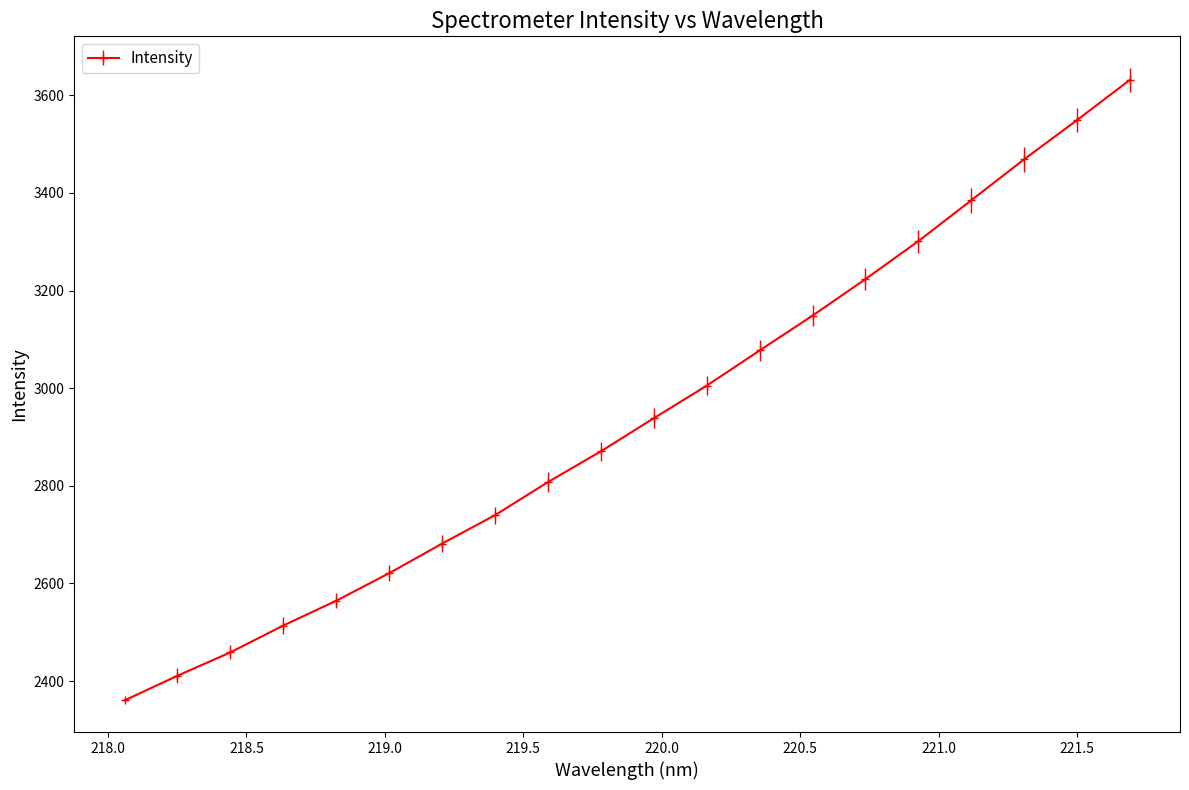

True or false: the data has more than 0 interior local peaks.

False